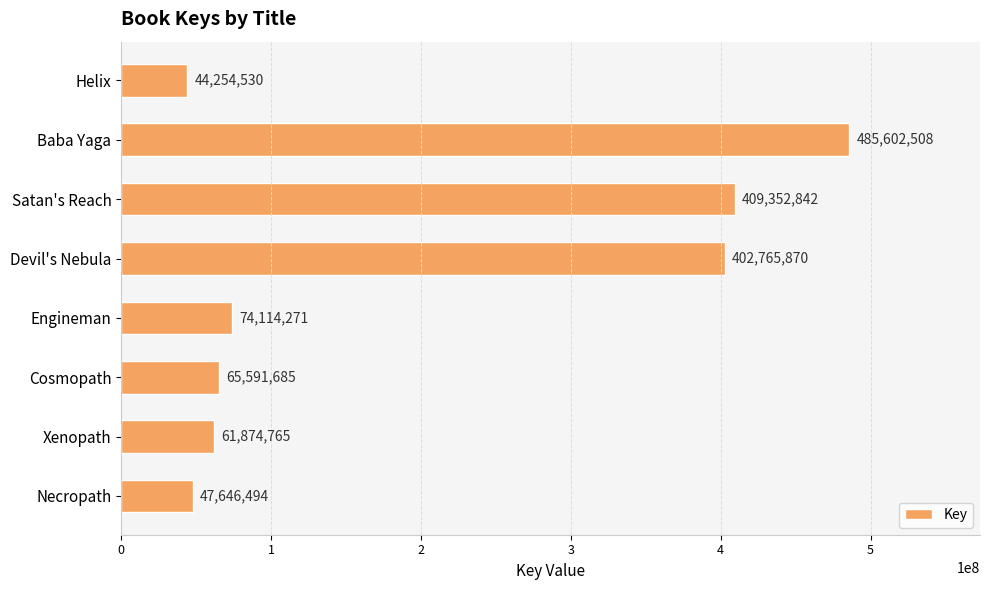

True or false: the data shows 751331606 at Baba Yaga.

False